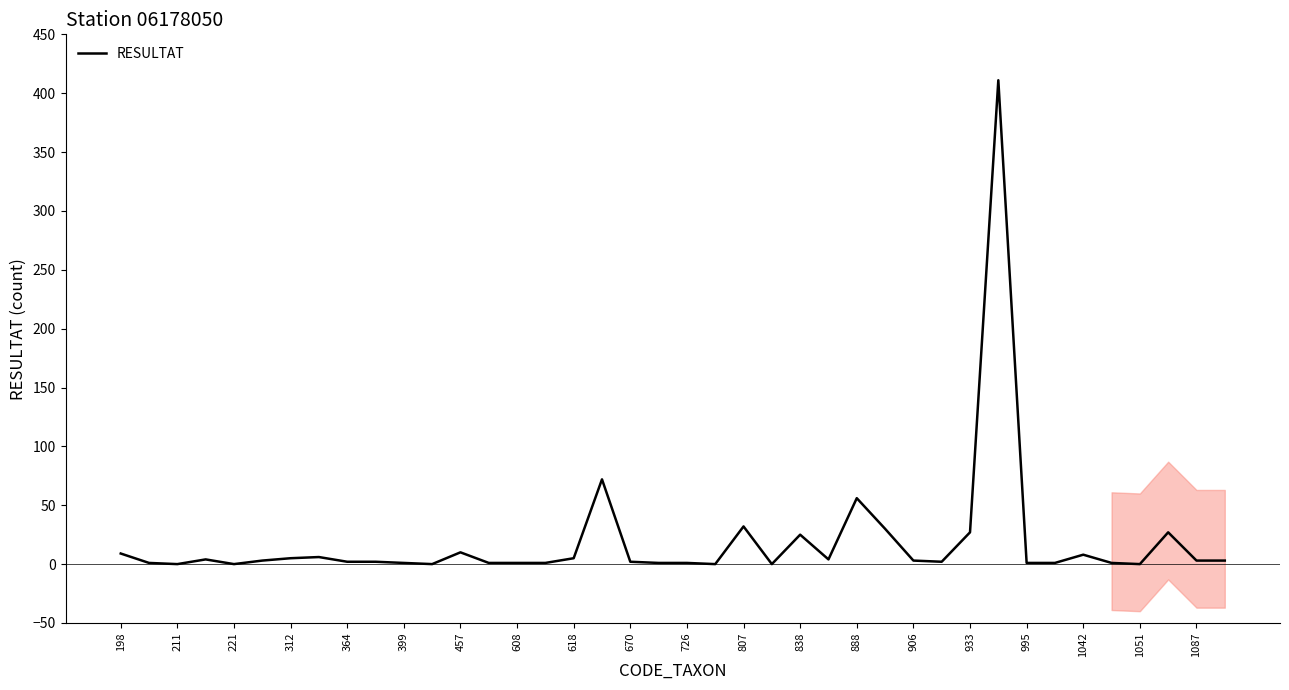

The value of RESULTAT at 933 is 45. True or false?

False